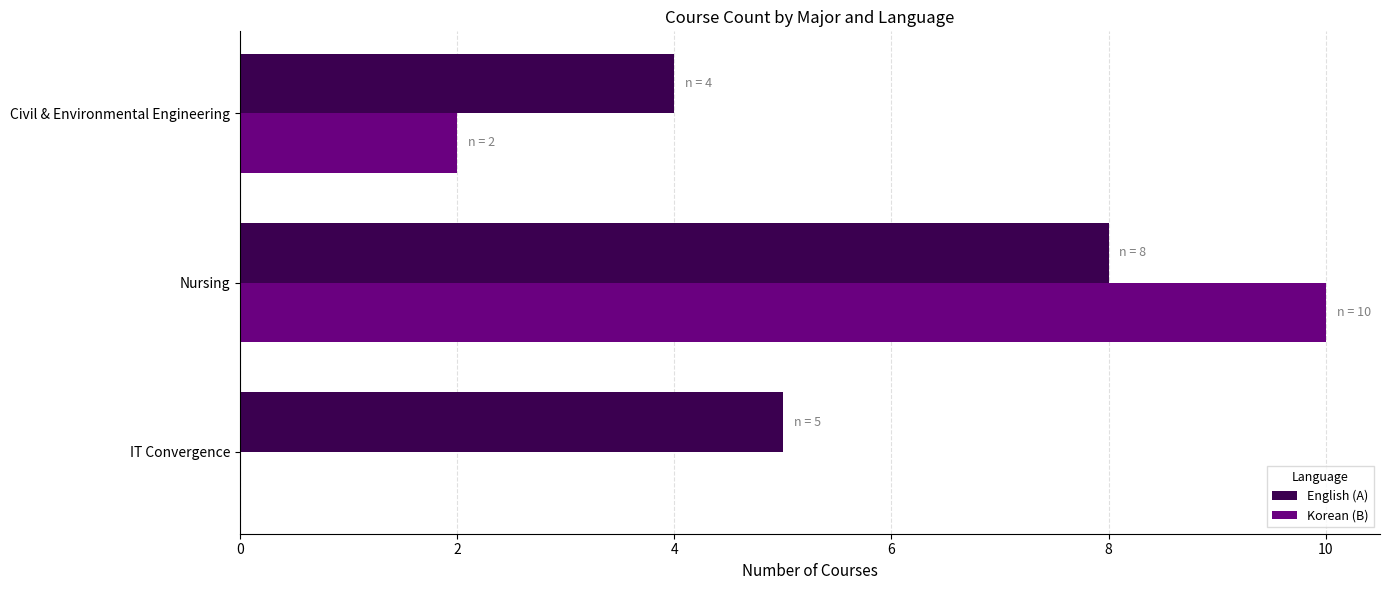

Count the number of data series in this chart.

2